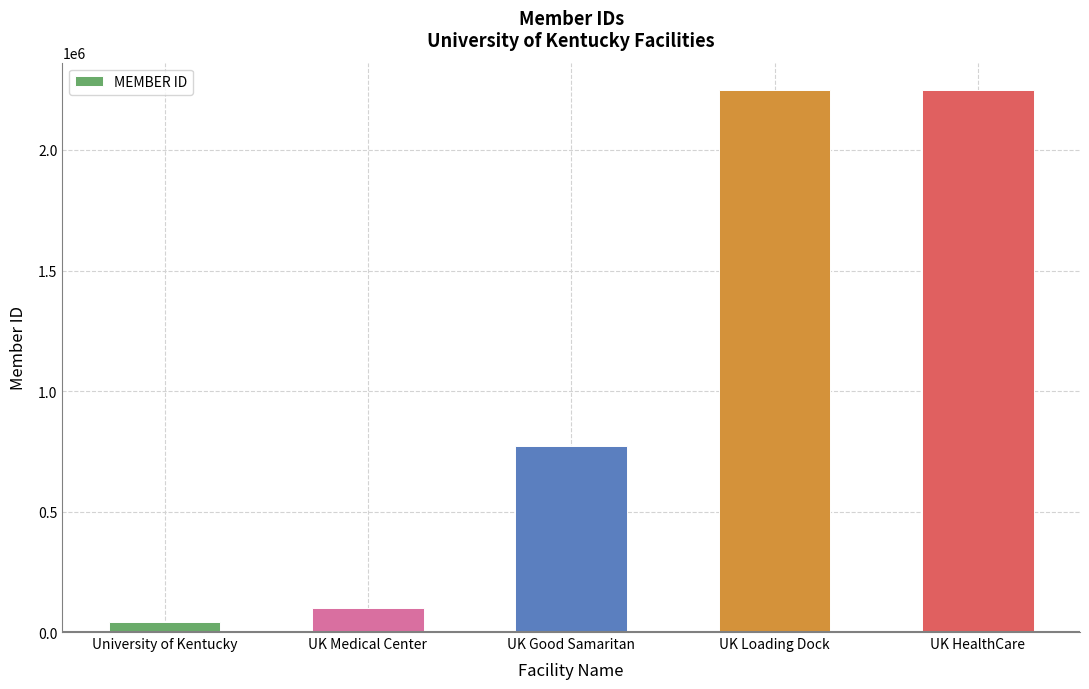

What is the value of the 2nd bar from the left?

99809